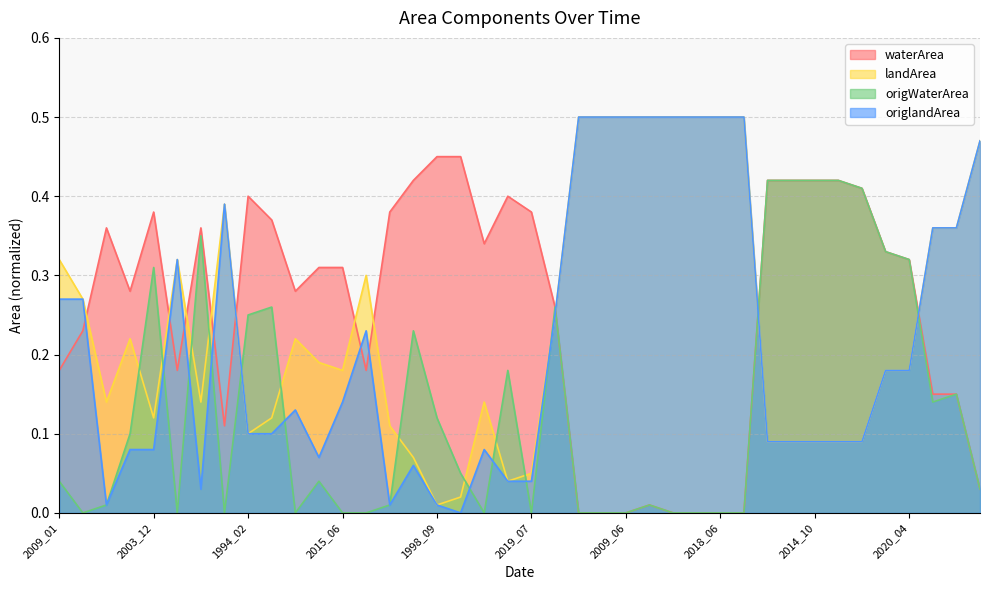

Which series has the largest range (max minus min)?

origlandArea